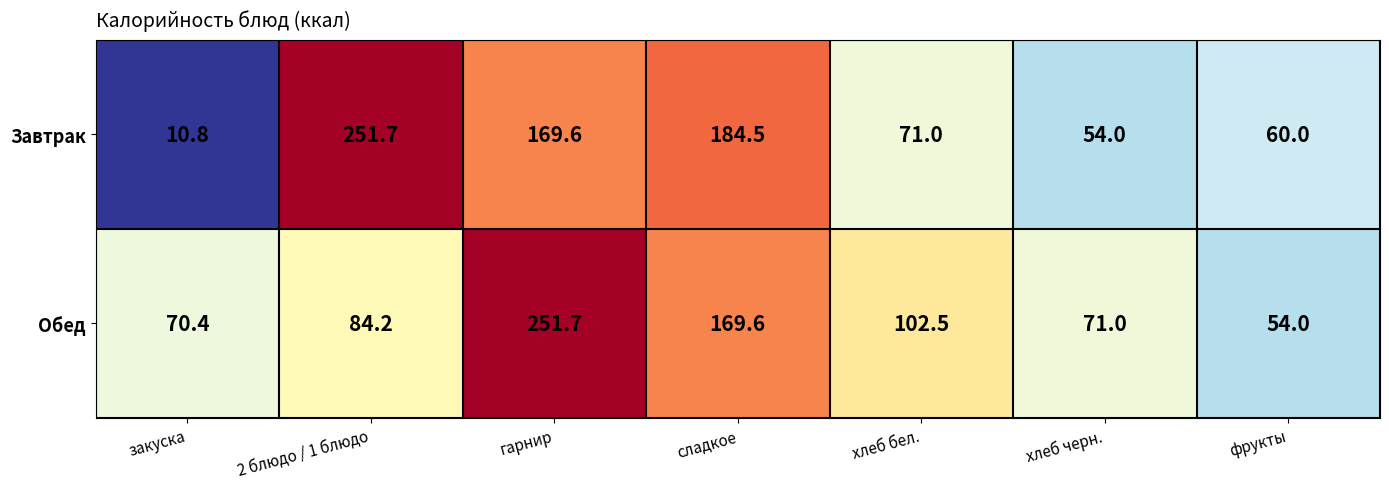

What is the sum of all Обед values?

803.4